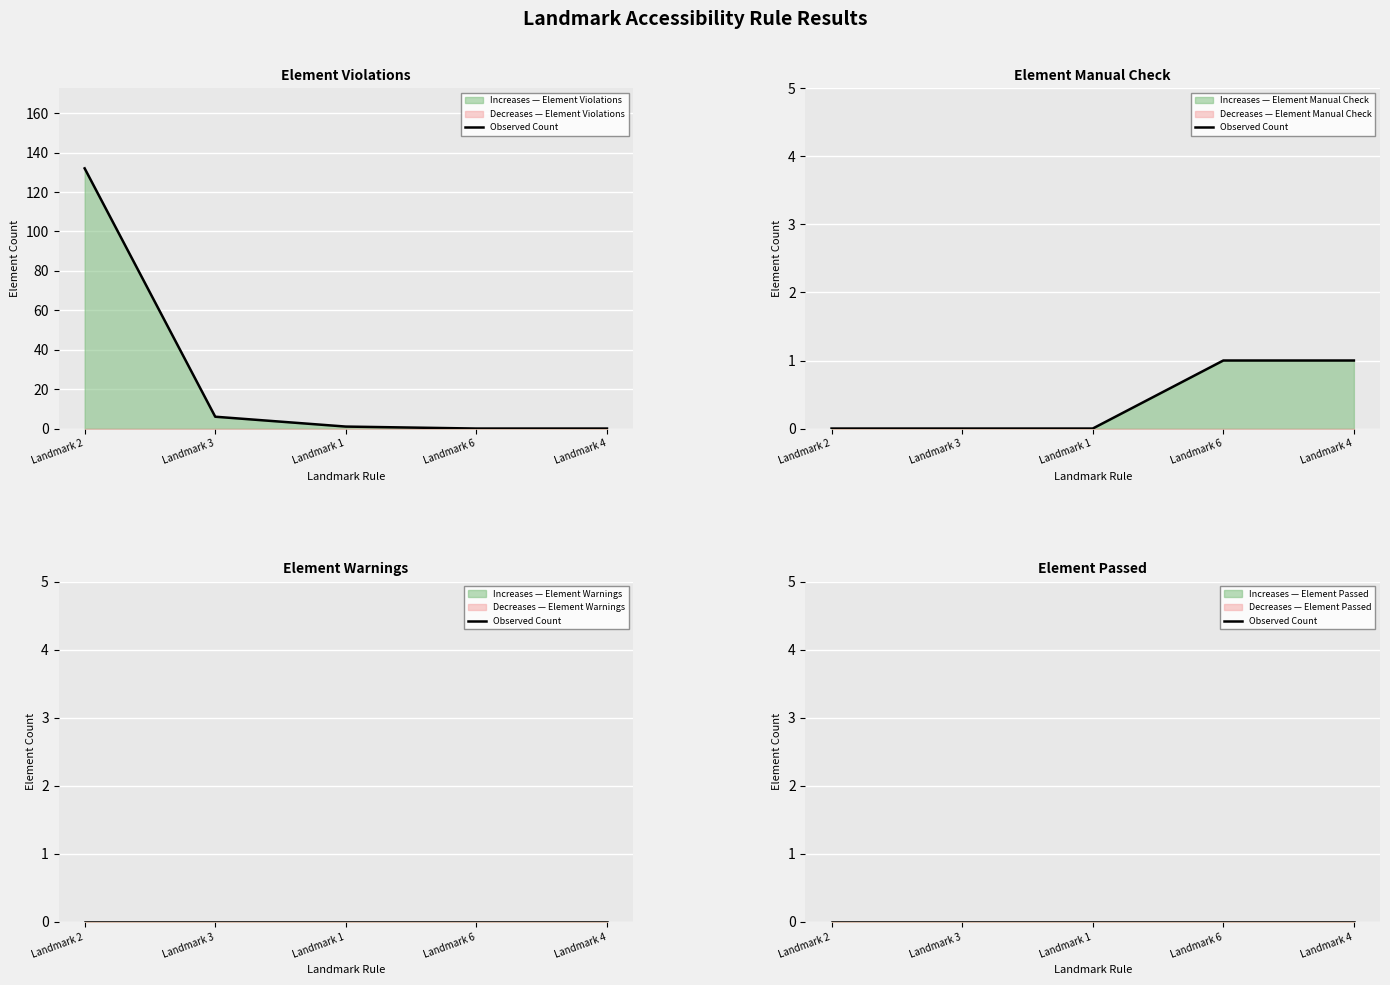

Is it true that Element Manual Check equals 0 at Landmark 3?

True